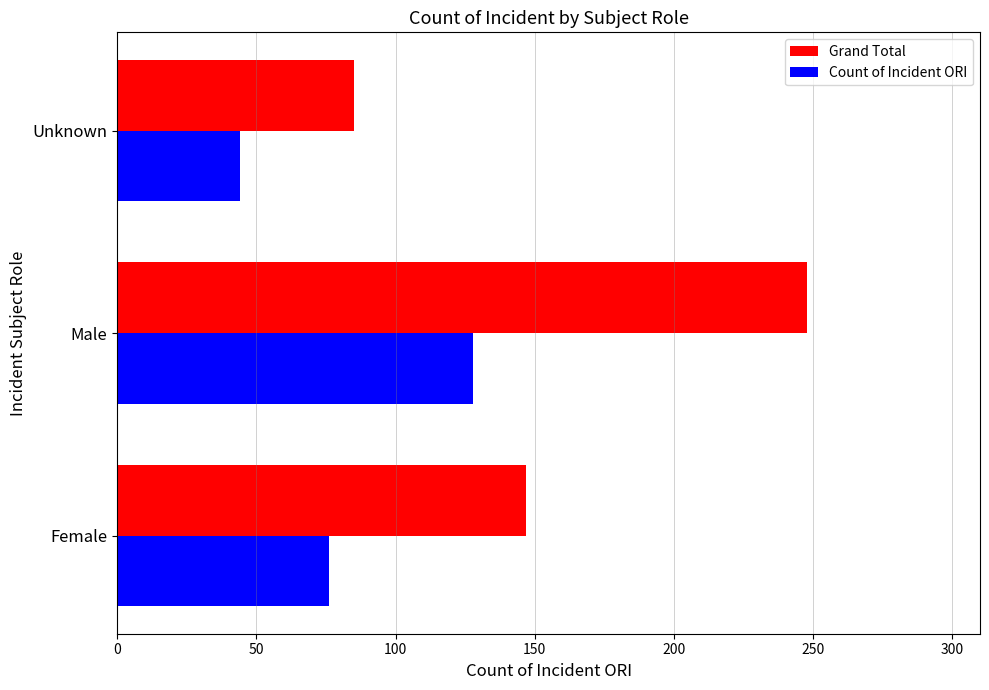

List the series in order of their peak value, highest first.

Grand Total, Count of Incident ORI